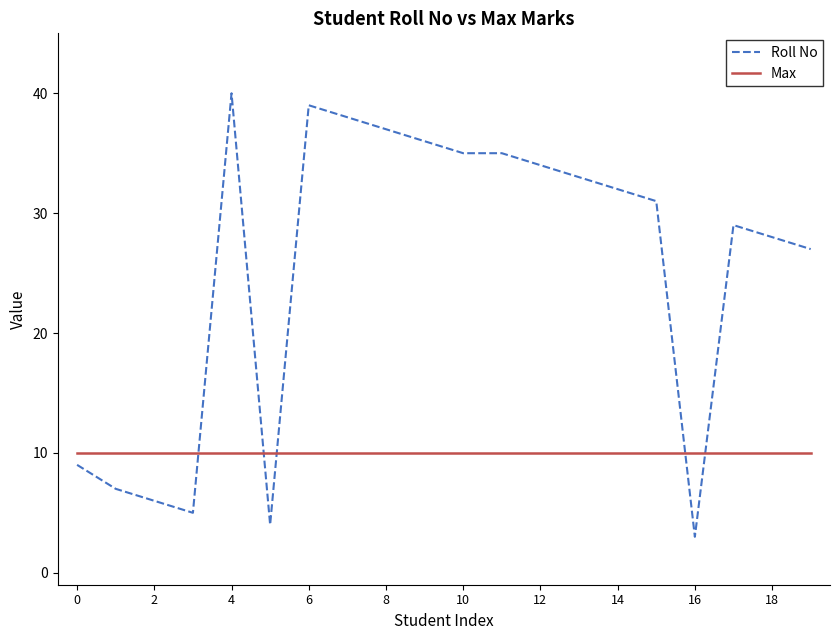

After their last crossing, which series has the higher values: Max or Roll No?

Roll No